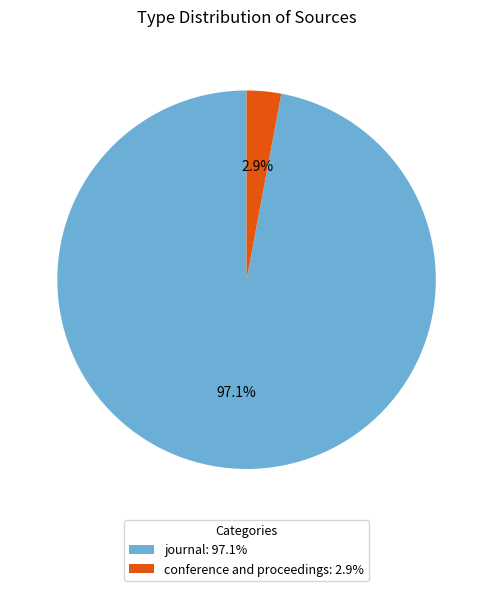

Which slice is the largest?

journal